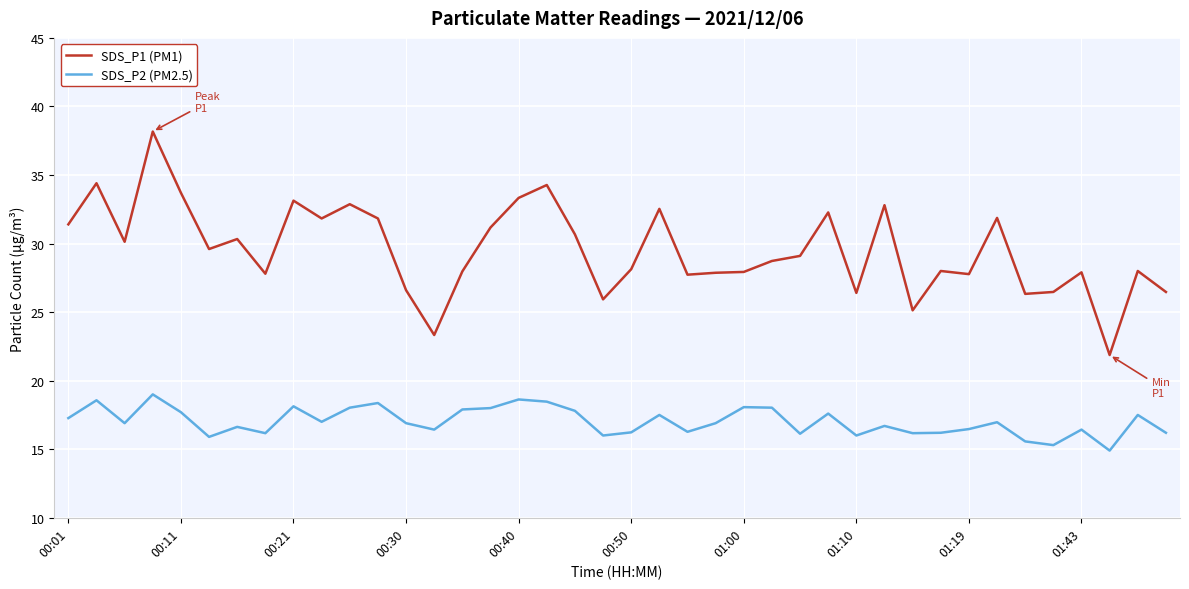

List the series in order of their overall mean, highest first.

SDS_P1 (PM1), SDS_P2 (PM2.5)